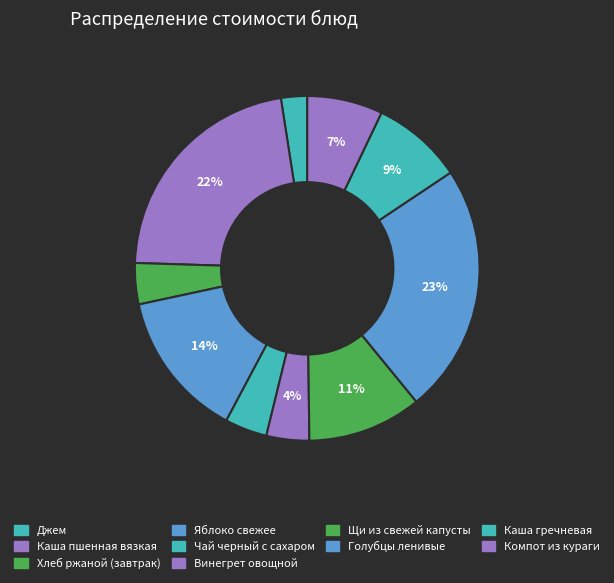

Approximately how many times larger is the value at Каша гречневая compared to Винегрет овощной?

2.1